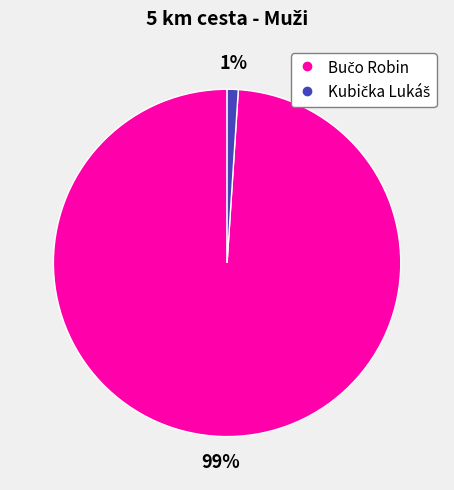

Is there any slice that represents more than half of the pie?

Yes